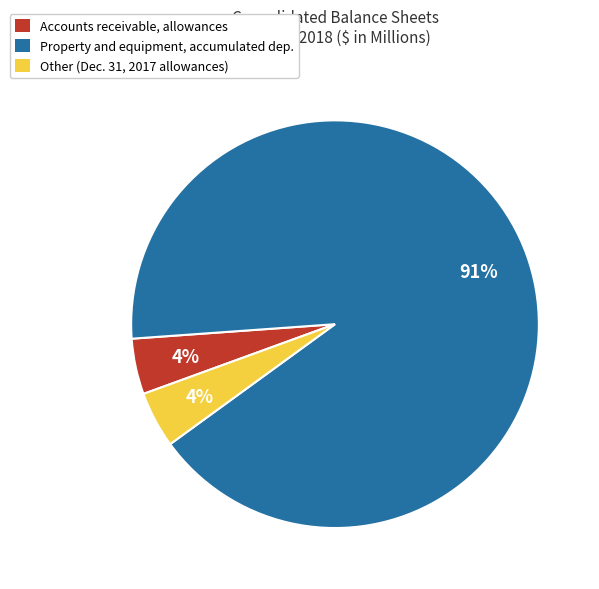

Is it true that Accounts receivable, allowances is 4% of the pie?

True